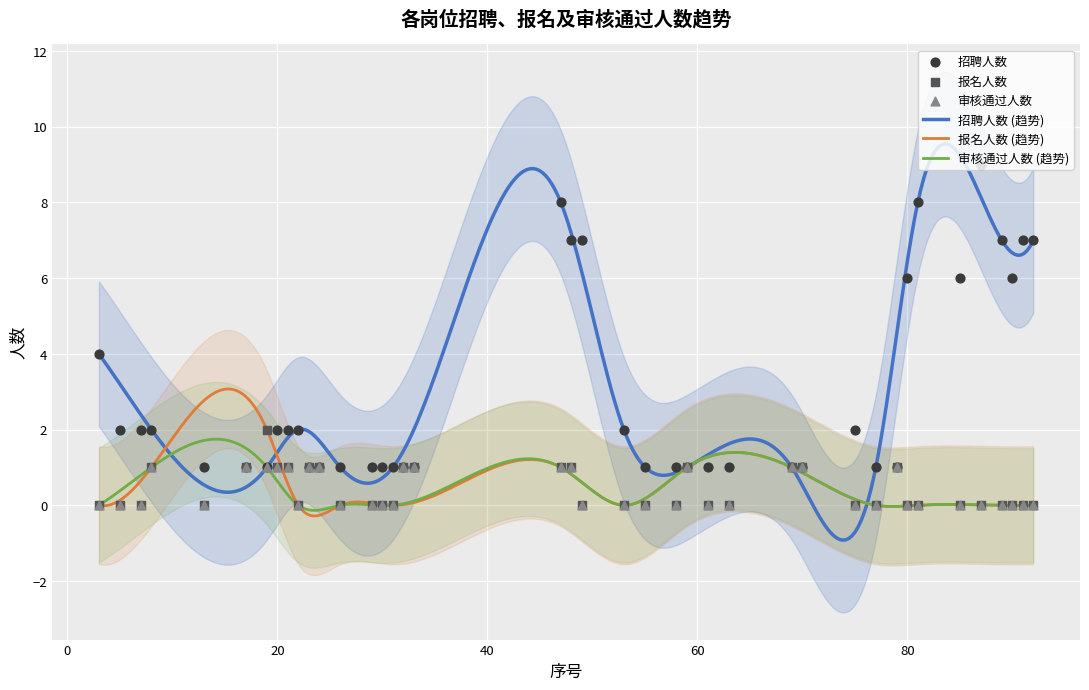

Is the value of 报名人数 at 7 greater than the value of 招聘人数 at 53?

No